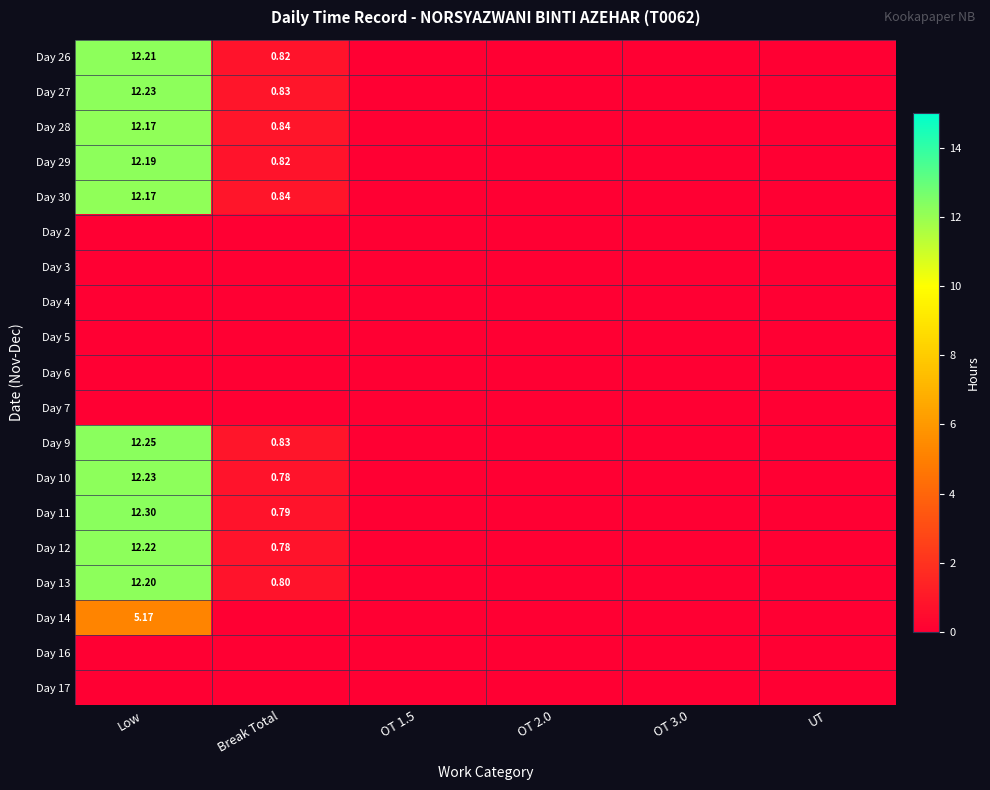

At OT 3.0, list the series in order from largest to smallest.

Day 26, Day 27, Day 28, Day 29, Day 30, Day 2, Day 3, Day 4, Day 5, Day 6, Day 7, Day 9, Day 10, Day 11, Day 12, Day 13, Day 14, Day 16, Day 17